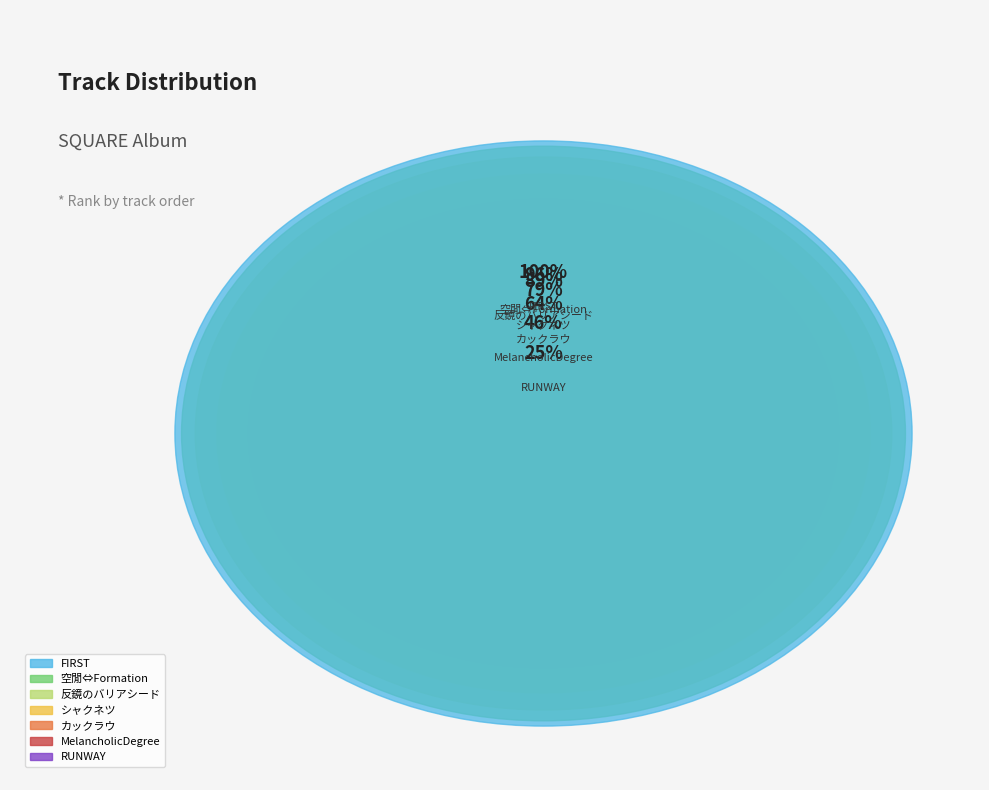

Is it true that 空閒⇔Formation is 1% of the pie?

False